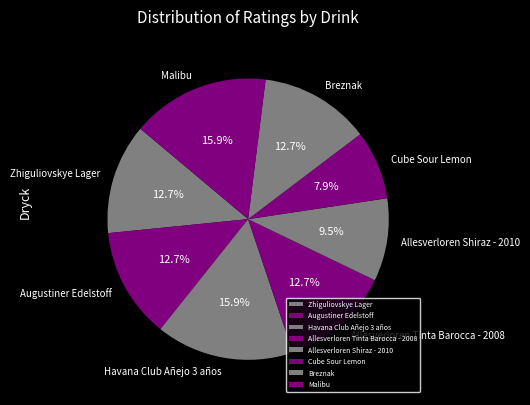

Does any single category account for the majority?

No